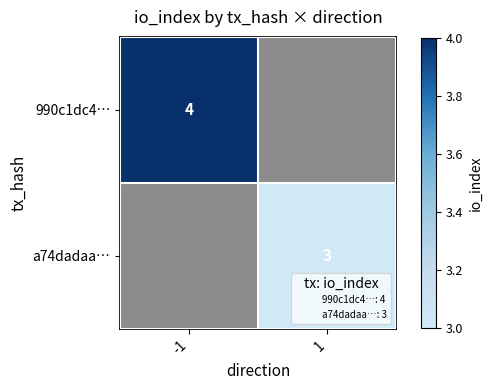

List the series in order of their peak value, highest first.

990c1dc4…, a74dadaa…